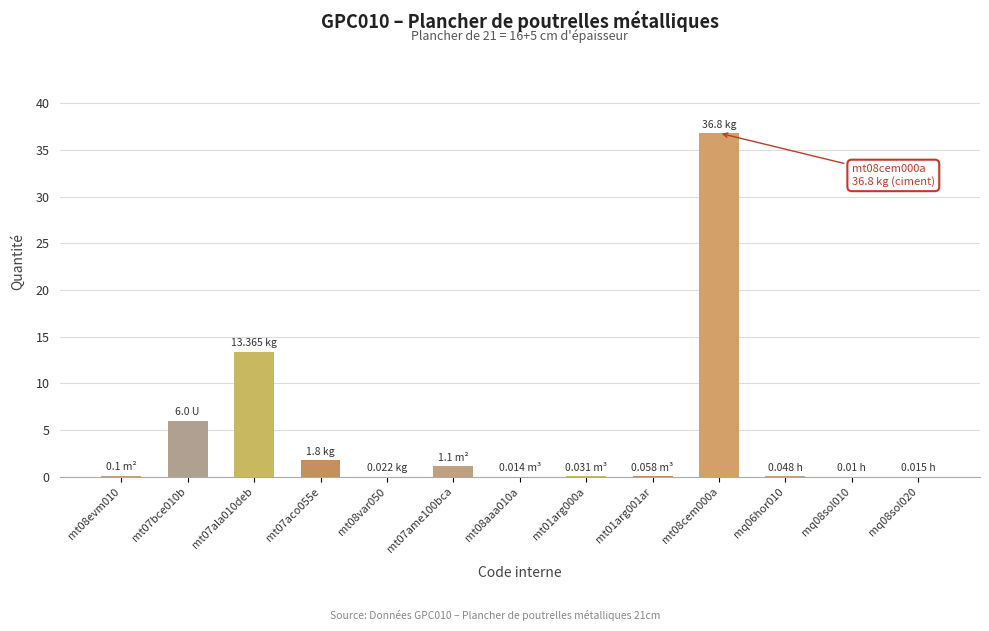

What is the sum of all values?

59.4